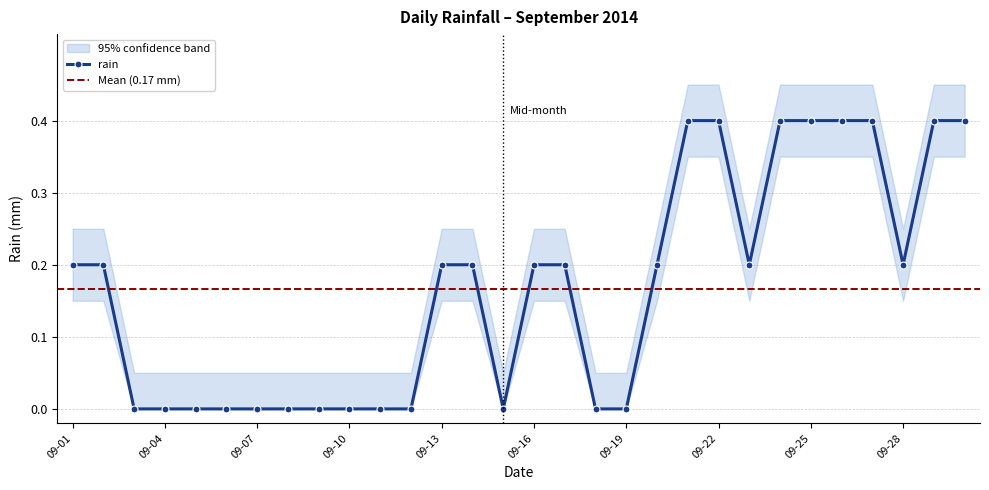

Reading left to right, what are all the values shown in this chart?

0.2	0.2	0.0	0.0	0.0	0.0	0.0	0.0	0.0	0.0	0.0	0.0	0.2	0.2	0.0	0.2	0.2	0.0	0.0	0.2	0.4	0.4	0.2	0.4	0.4	0.4	0.4	0.2	0.4	0.4